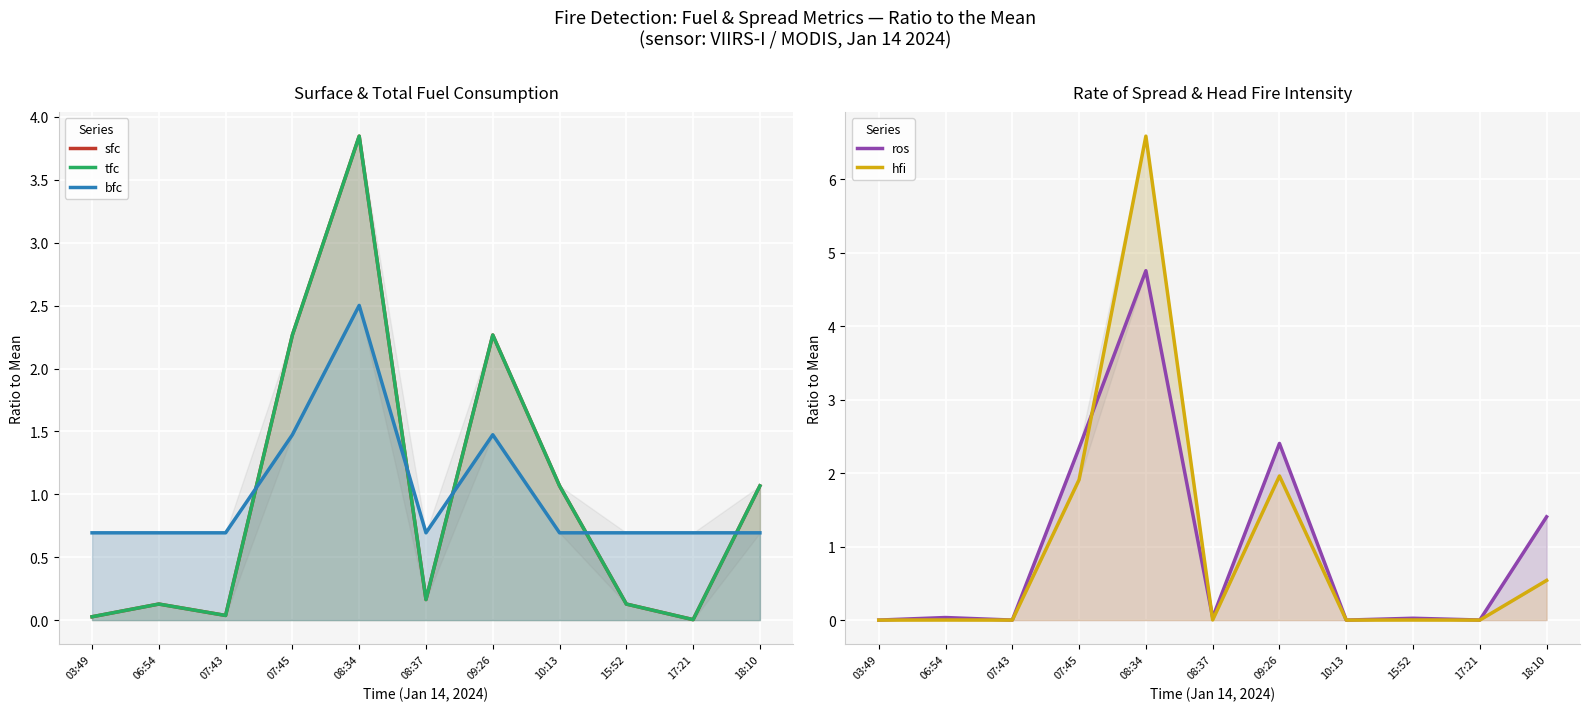

At how many categories does at least one series exceed 2?

3